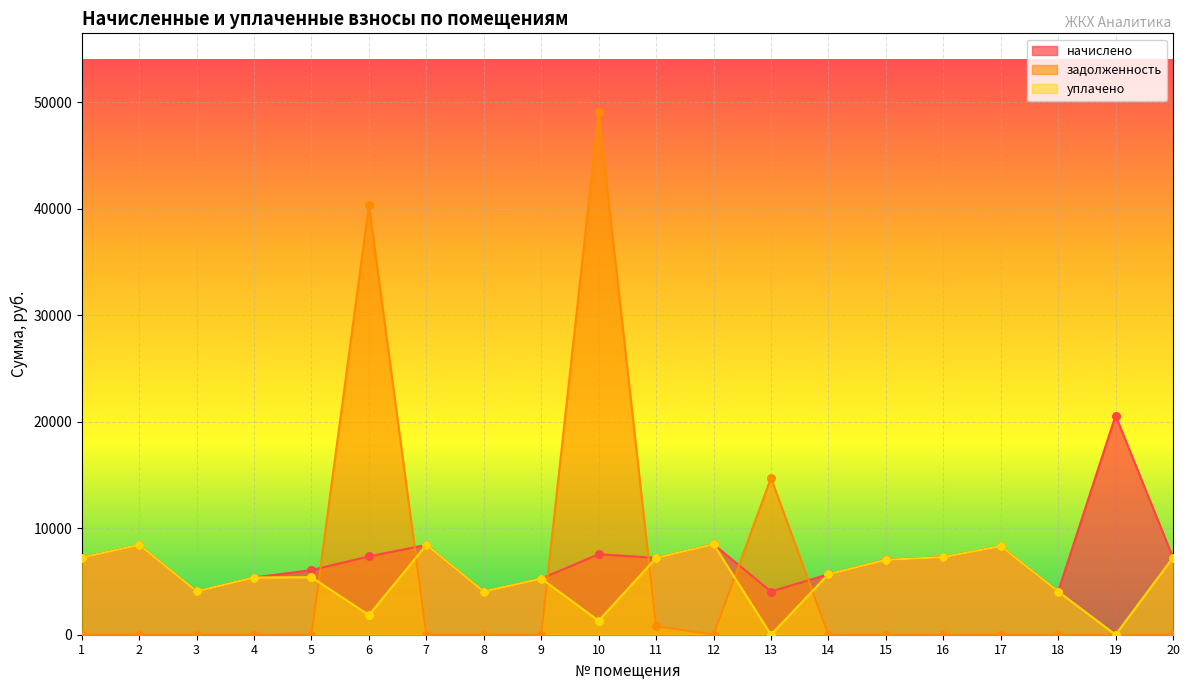

What are all the series names shown in the legend?

начислено, задолженность, уплачено